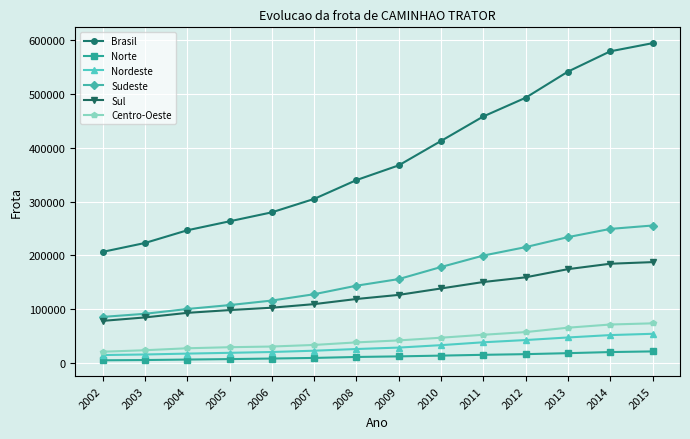

True or false: Norte and Nordeste cross at least once.

False